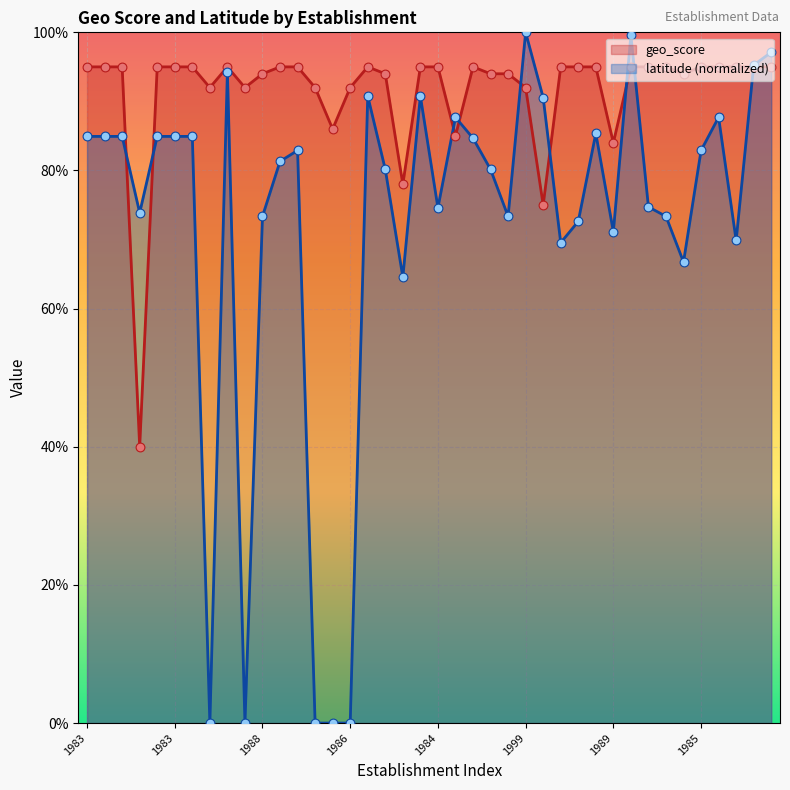

Is the value of geo_score at 1992 greater than the value of latitude at 1985?

Yes